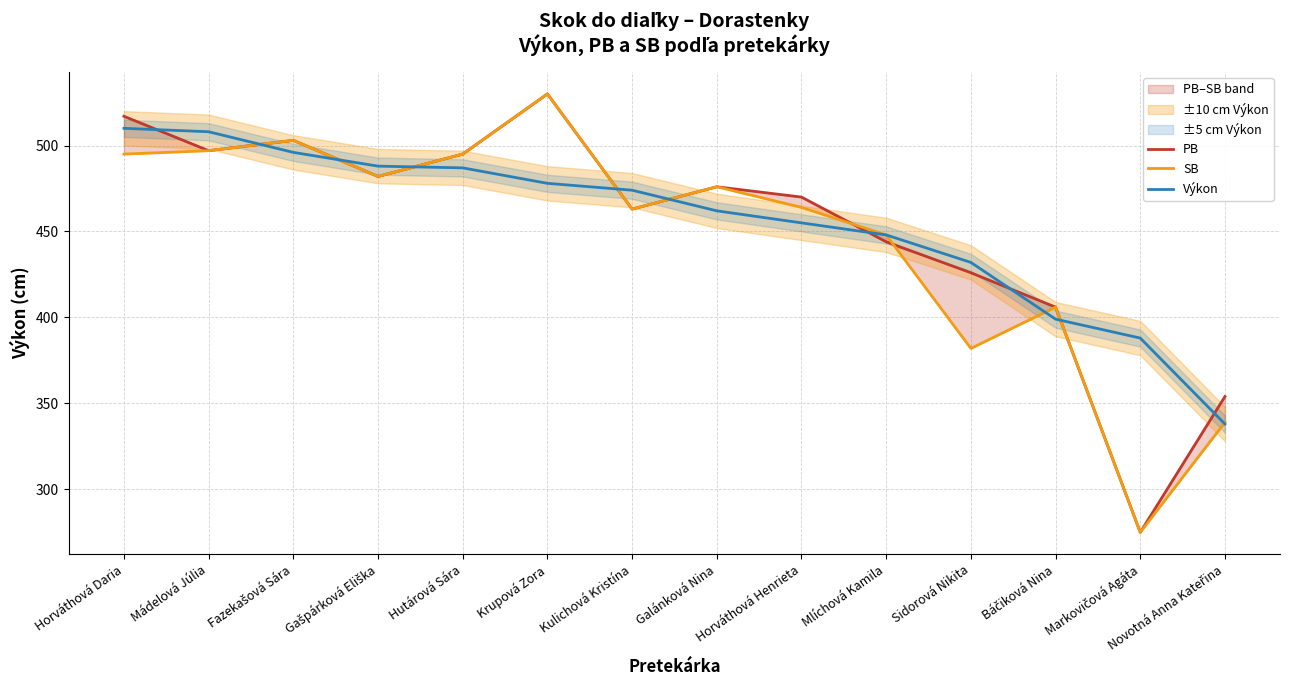

What is the minimum value for SB?

275